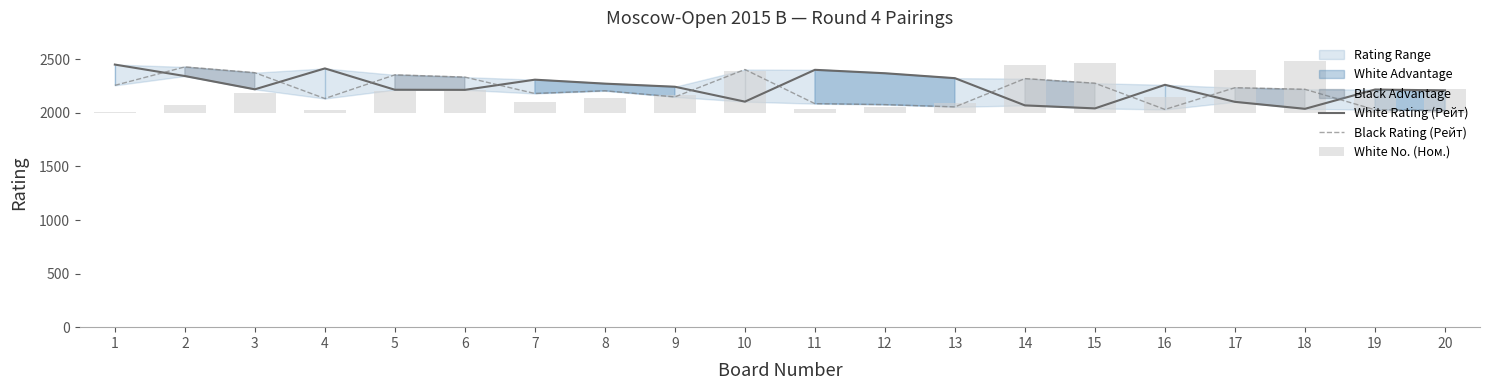

At which label is White No. (Ном.) closest to 244?

20